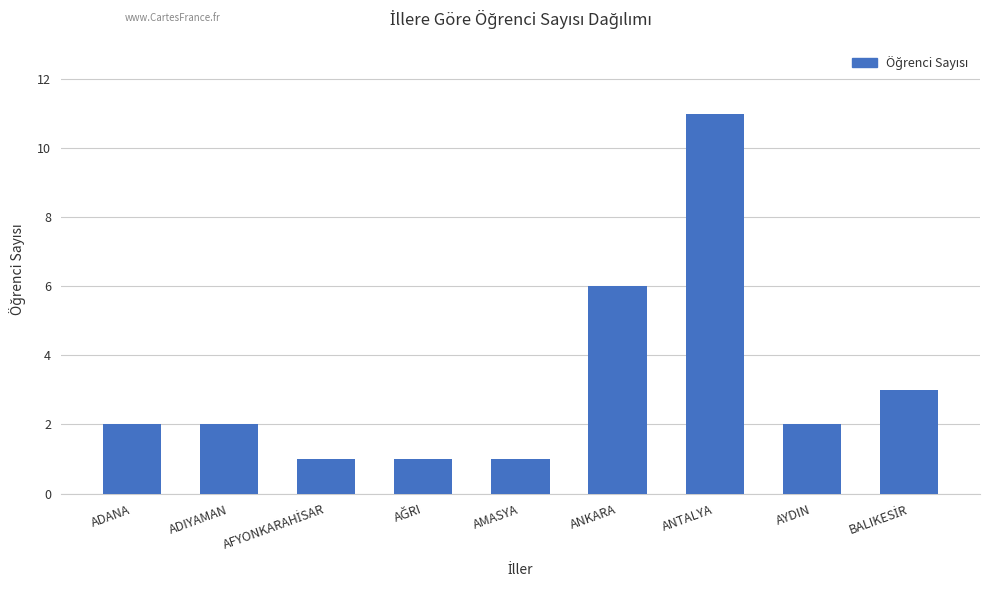

What is the label of the 2nd bar from the right?

AYDIN